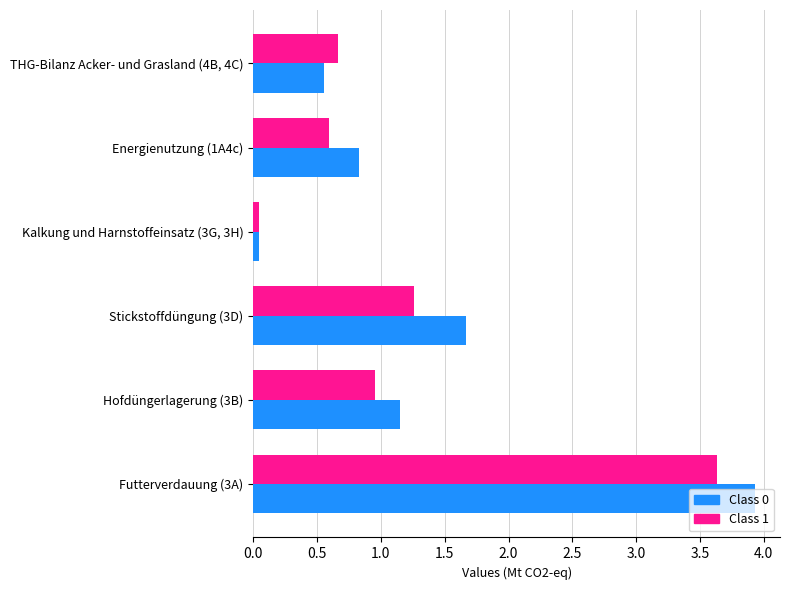

Which category has the lowest value across all series?

Kalkung und Harnstoffeinsatz (3G, 3H)